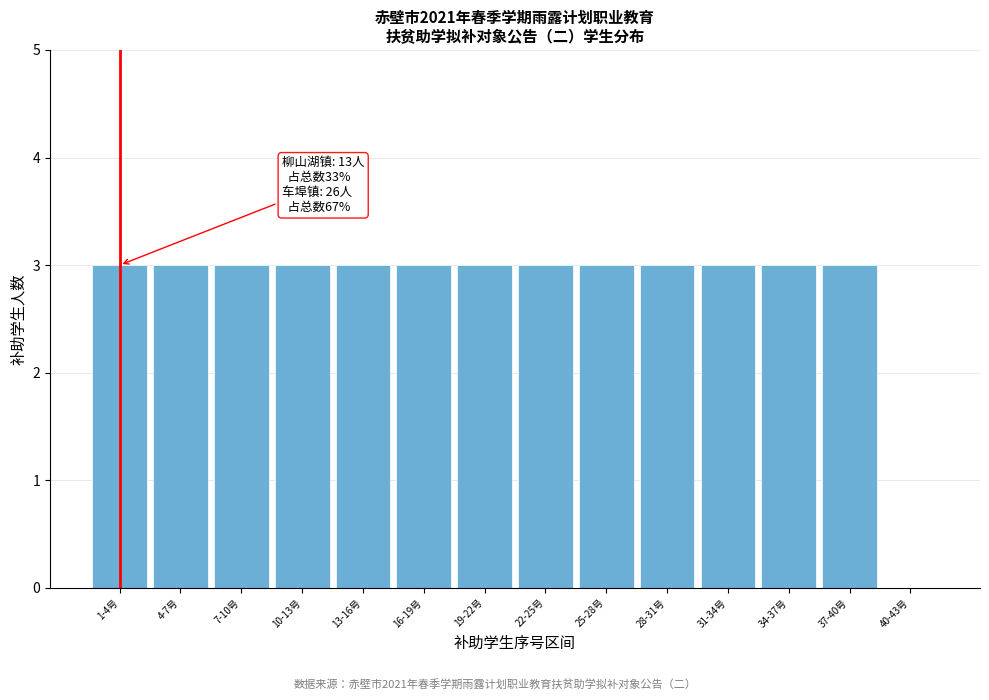

Reading right to left, transcribe all the data shown in this chart.

40-43号=0	37-40号=3	34-37号=3	31-34号=3	28-31号=3	25-28号=3	22-25号=3	19-22号=3	16-19号=3	13-16号=3	10-13号=3	7-10号=3	4-7号=3	1-4号=3